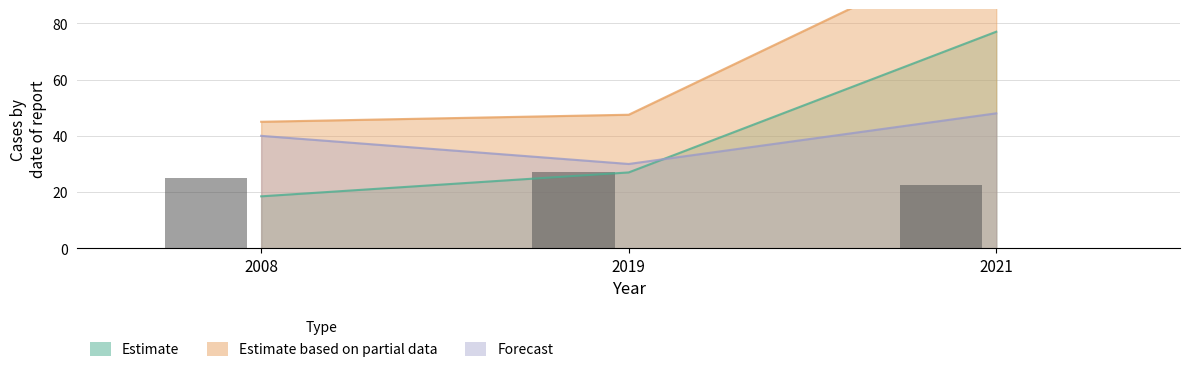

What is the spread (max minus min) of values at 2008?

26.5